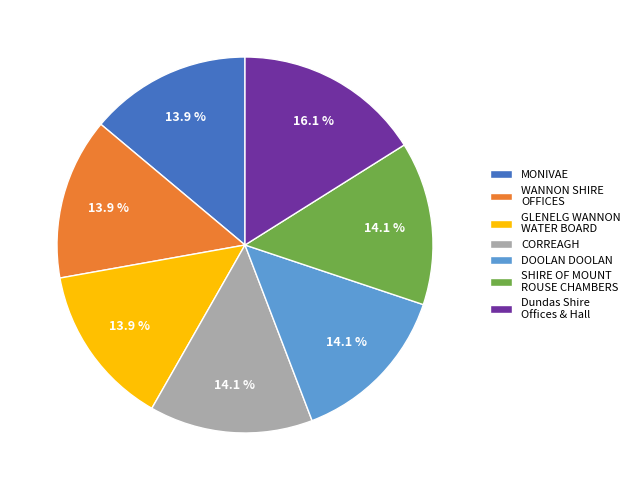

Which has a higher value, Dundas Shire Offices & Hall or CORREAGH?

Dundas Shire Offices & Hall